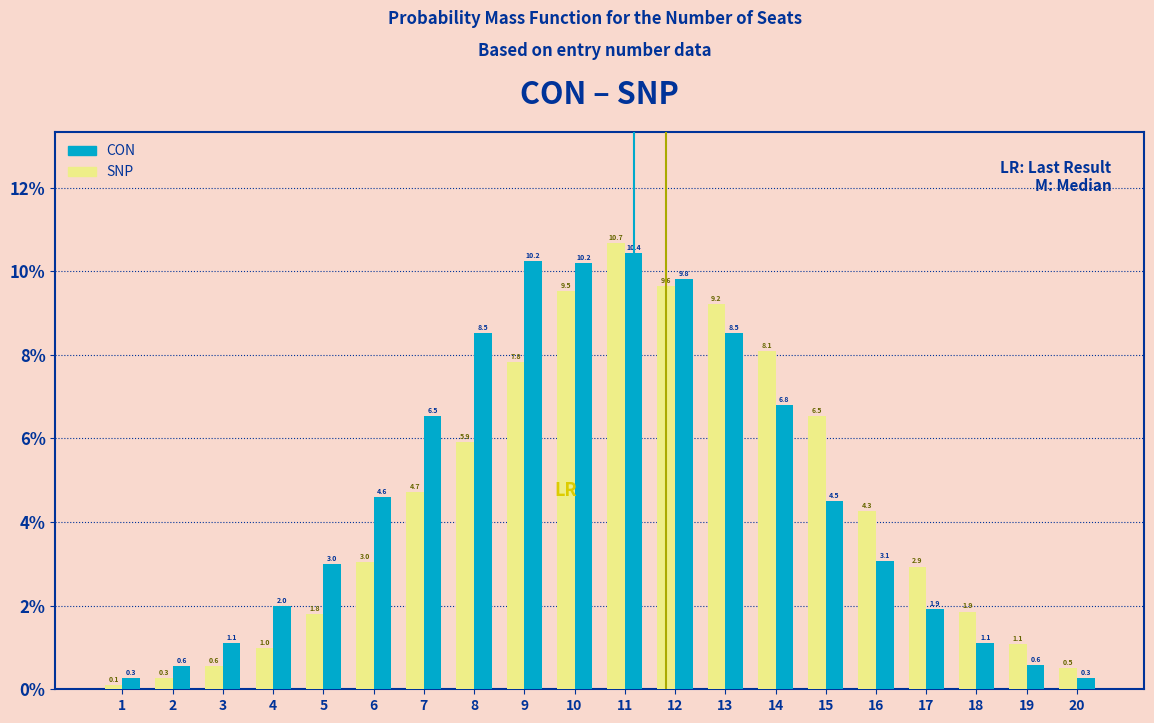

Rank the series at 4 from highest to lowest value.

CON, SNP